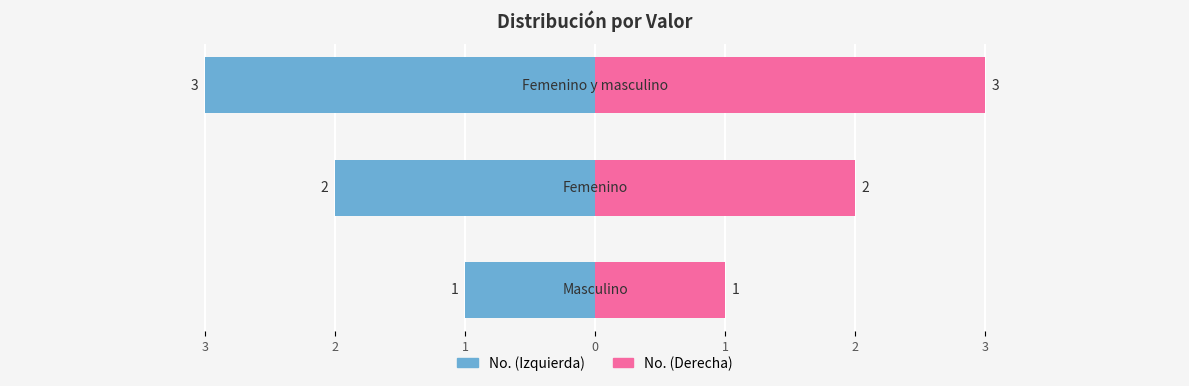

The No. (Izquierda) series shows -3 at 1. True or false?

True